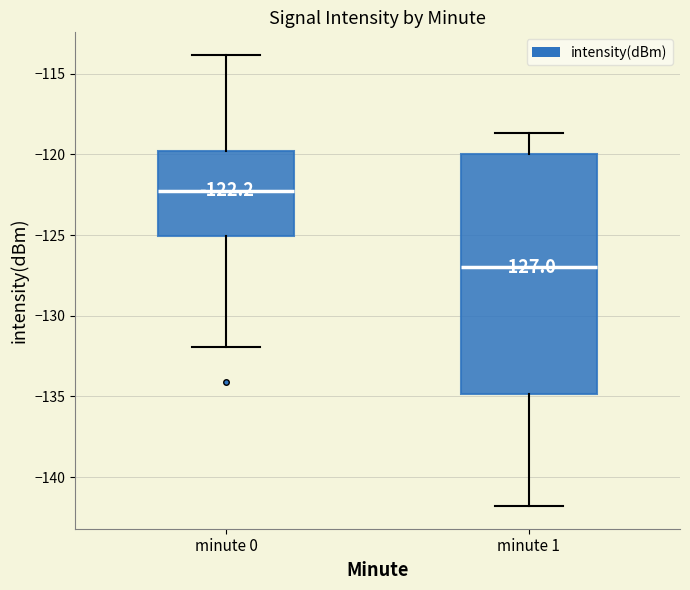

Which box's median line is the highest?

minute 0